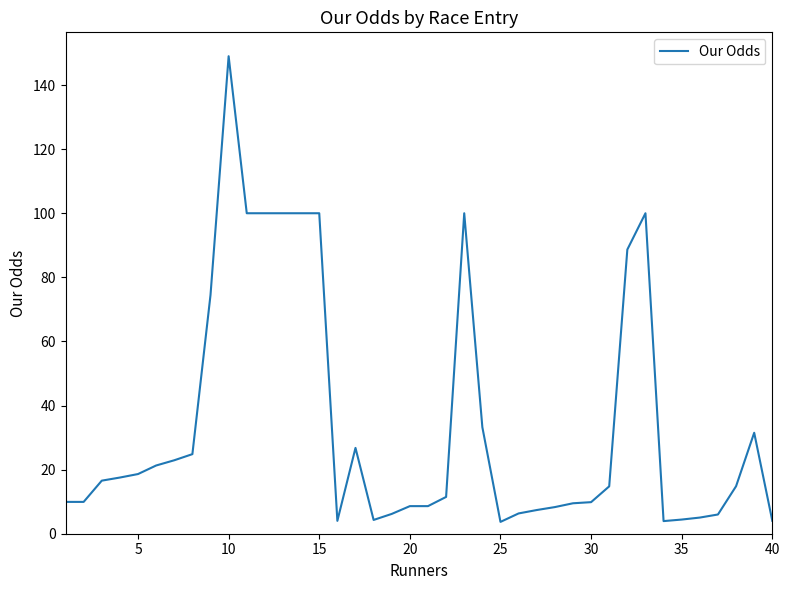

What is the difference between the maximum and minimum values?

145.3